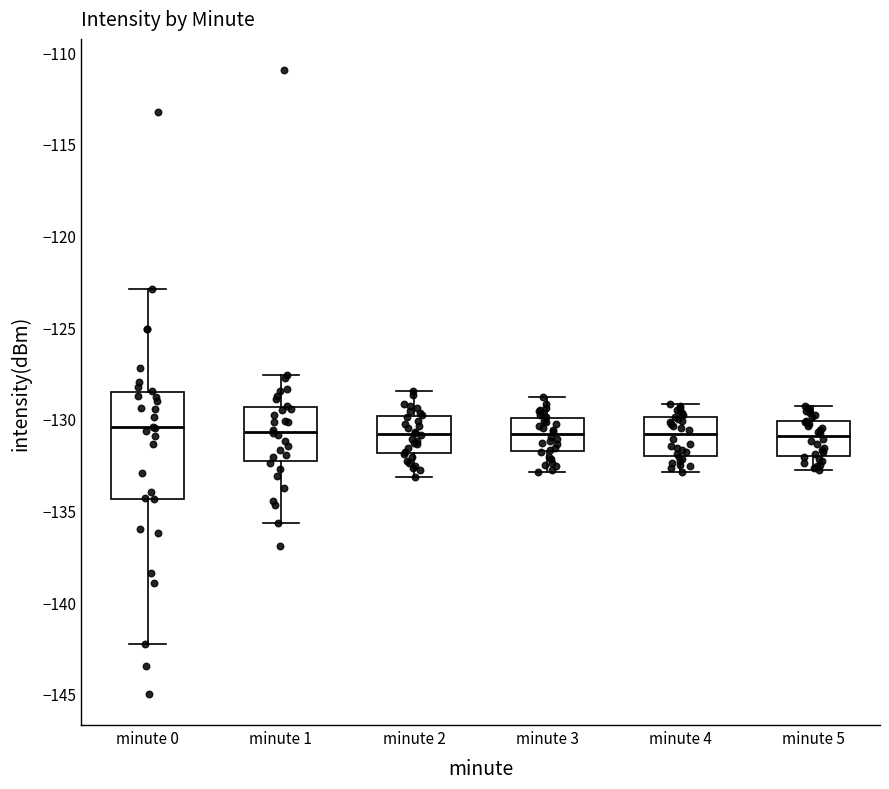

Comparing the boxes themselves (not the whiskers), which one is the tallest?

minute 0